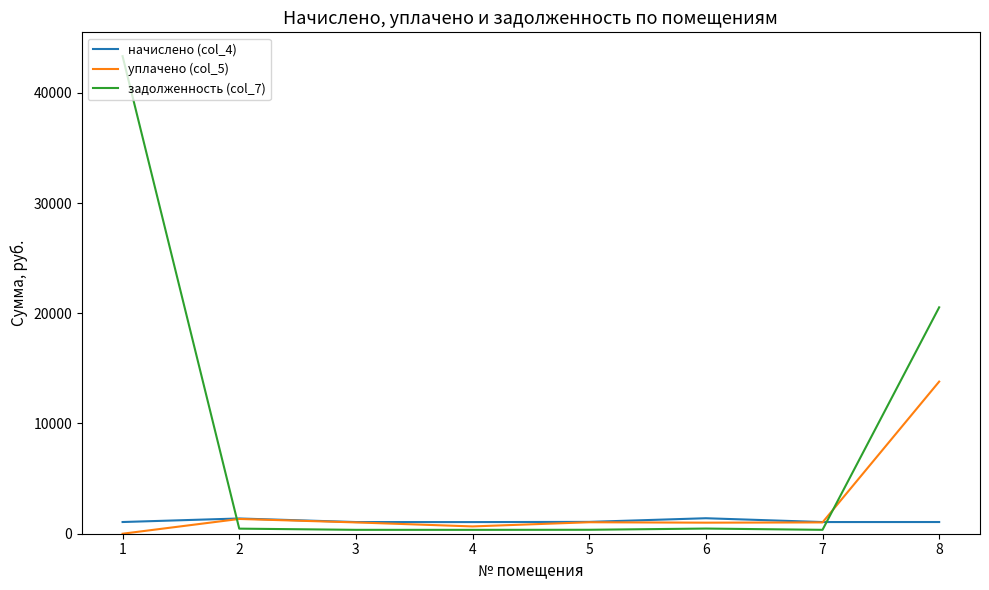

What are all the series names shown in the legend?

начислено (col_4), уплачено (col_5), задолженность (col_7)